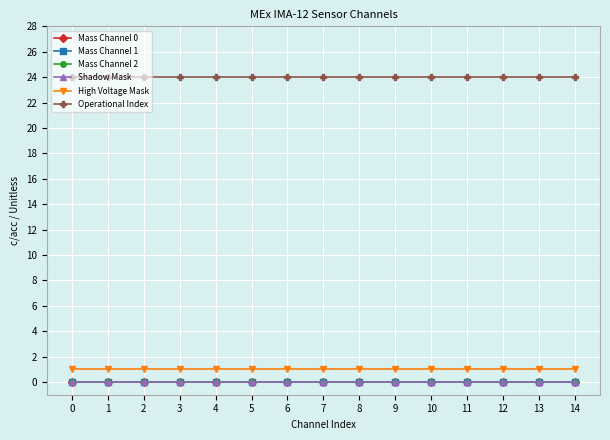

How many data points does each series have?

15